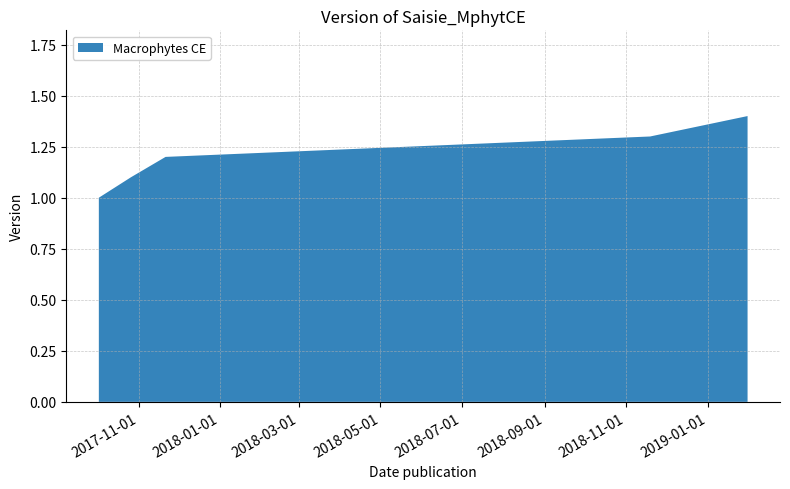

Reading left to right, list all the values displayed in this chart.

1.0	1.1	1.2	1.3	1.4